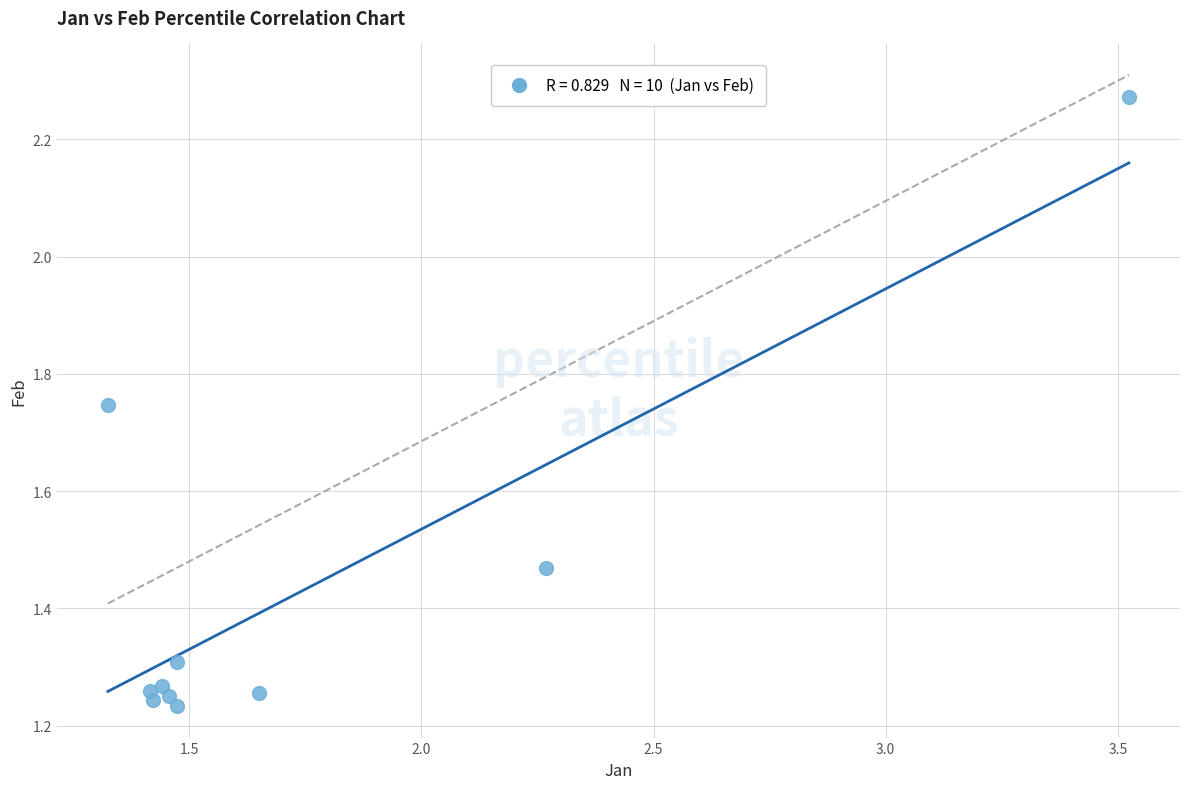

What is the range of Y values (max minus min)?

1.0